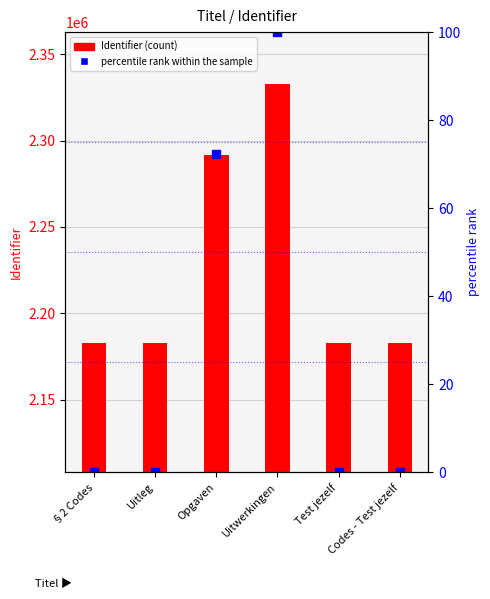

What position from the right is §2 Codes?

6